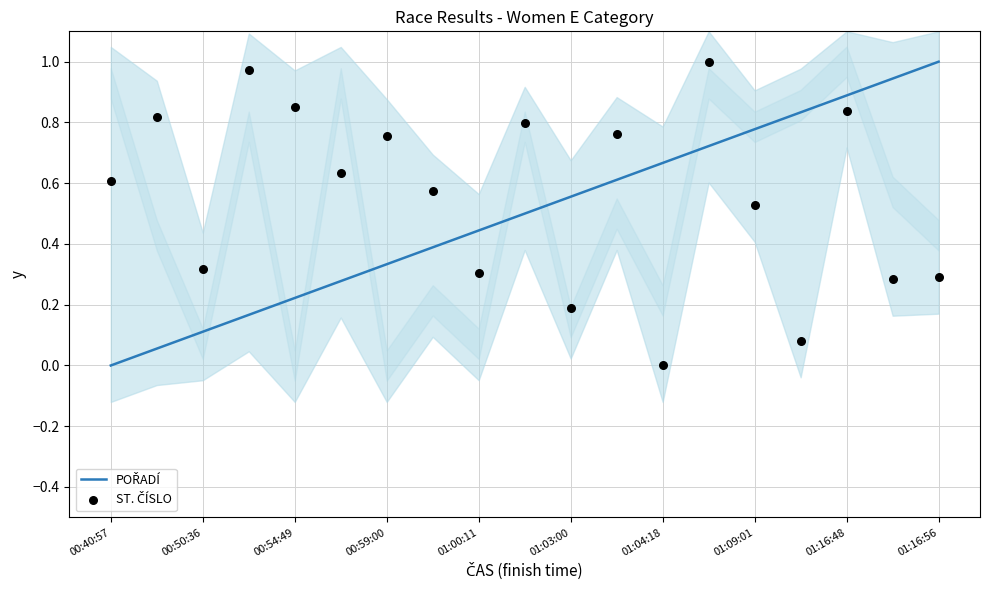

Which series has the largest total across all categories?

ST. ČÍSLO